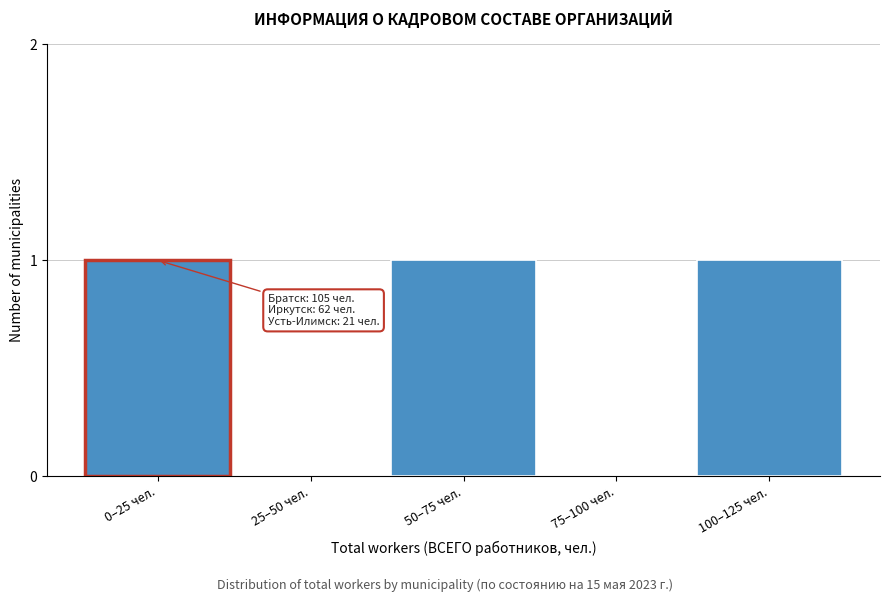

Reading right to left, what are all the values shown in this chart?

100–125 чел.=1	75–100 чел.=0	50–75 чел.=1	25–50 чел.=0	0–25 чел.=1